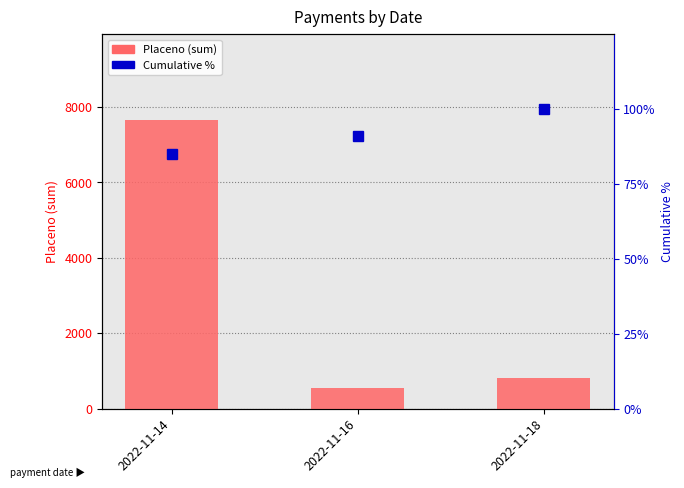

List the labels in order of value, smallest first.

2022-11-16, 2022-11-18, 2022-11-14